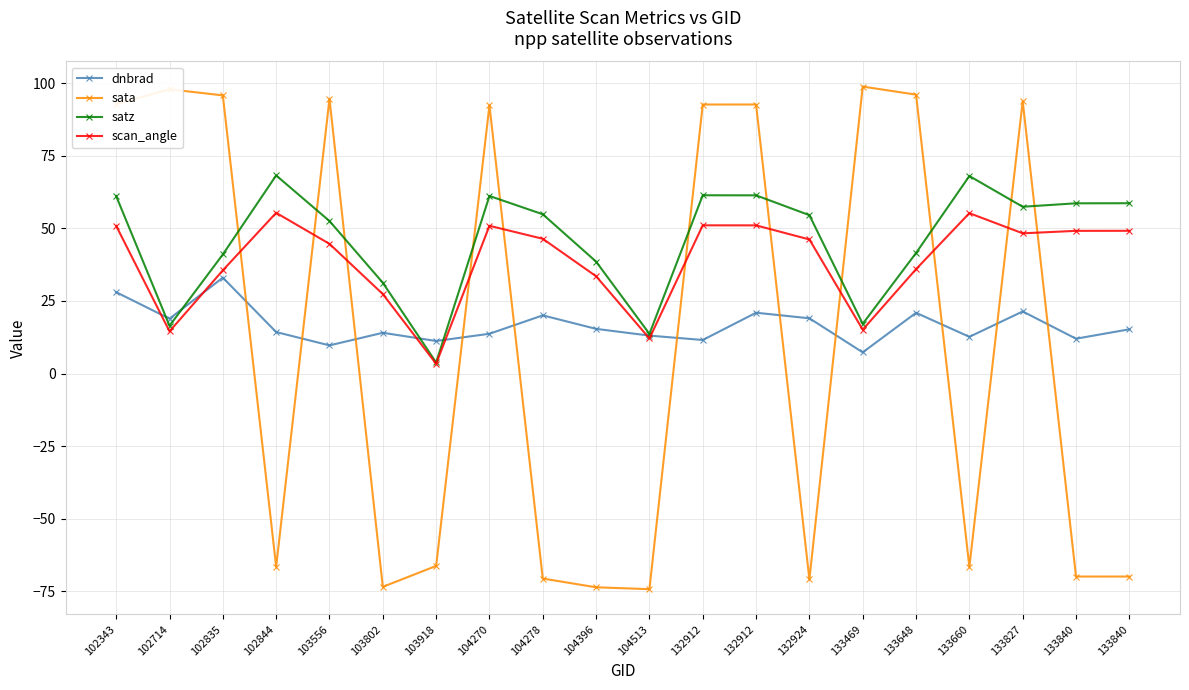

How many series are shown in this chart?

4